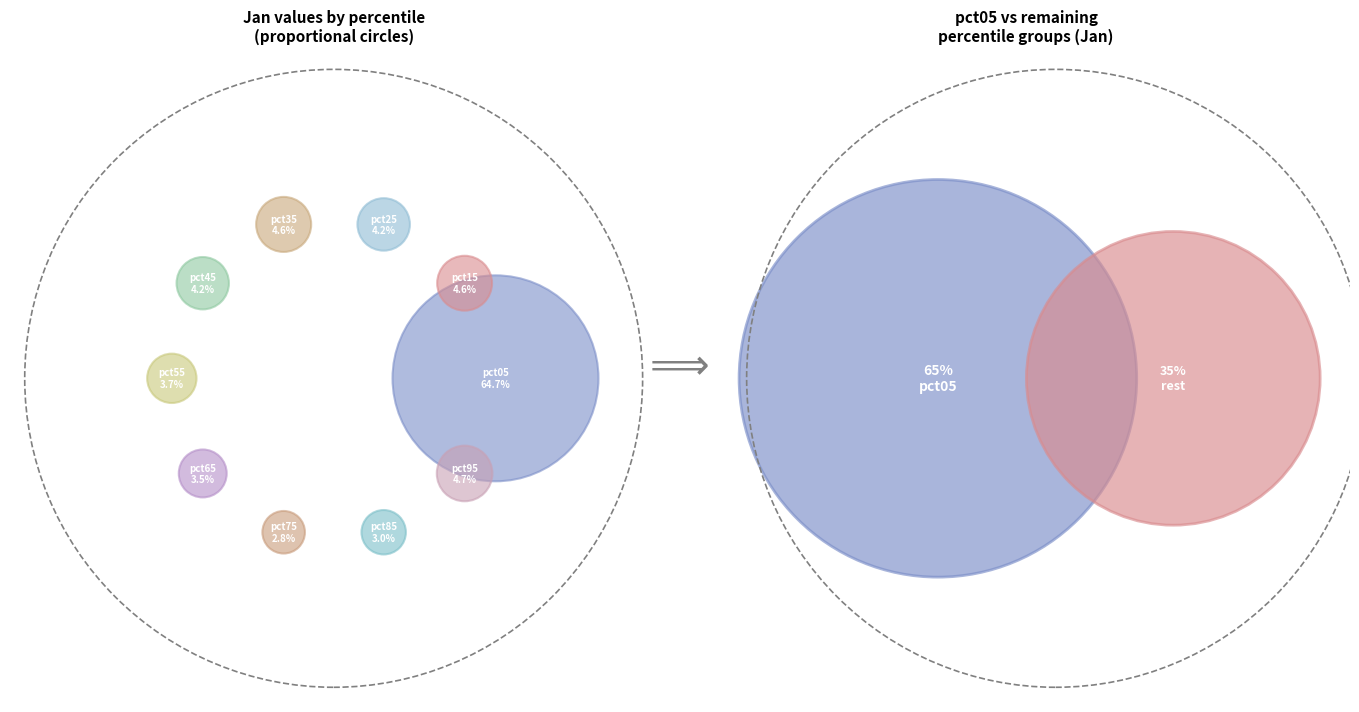

How many segments does this pie chart have?

10